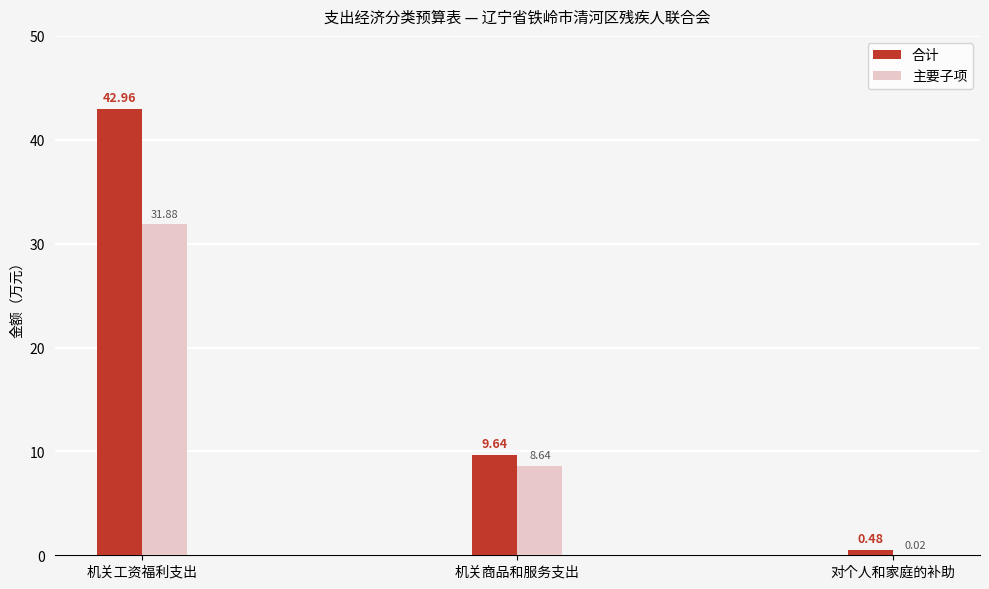

How many groups of bars are there?

3